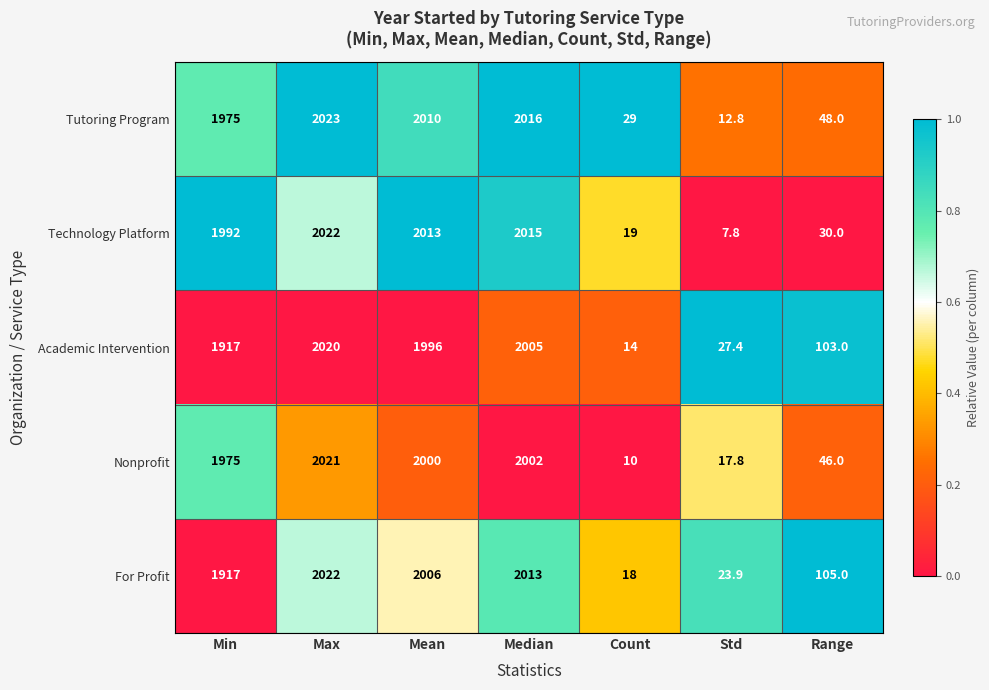

Which series has the widest spread of values?

Technology Platform